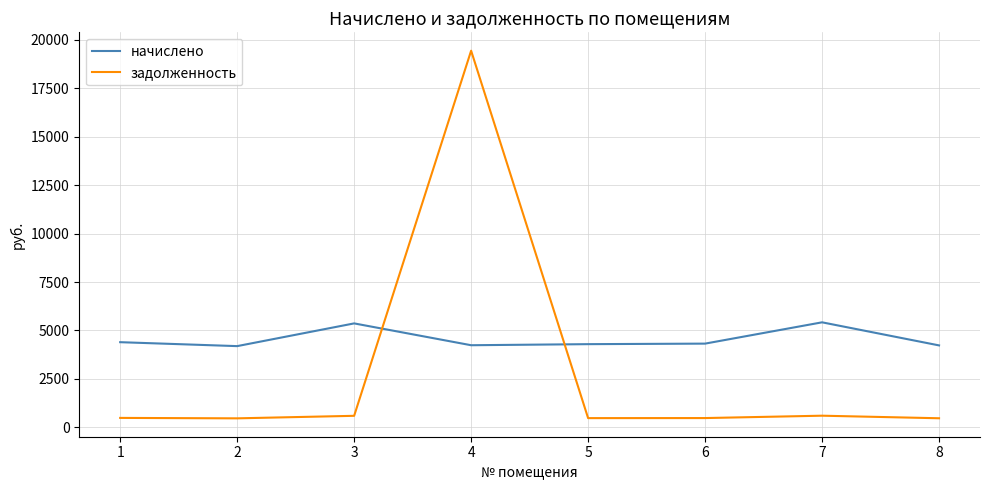

True or false: начислено has more than 0 interior local peaks.

True